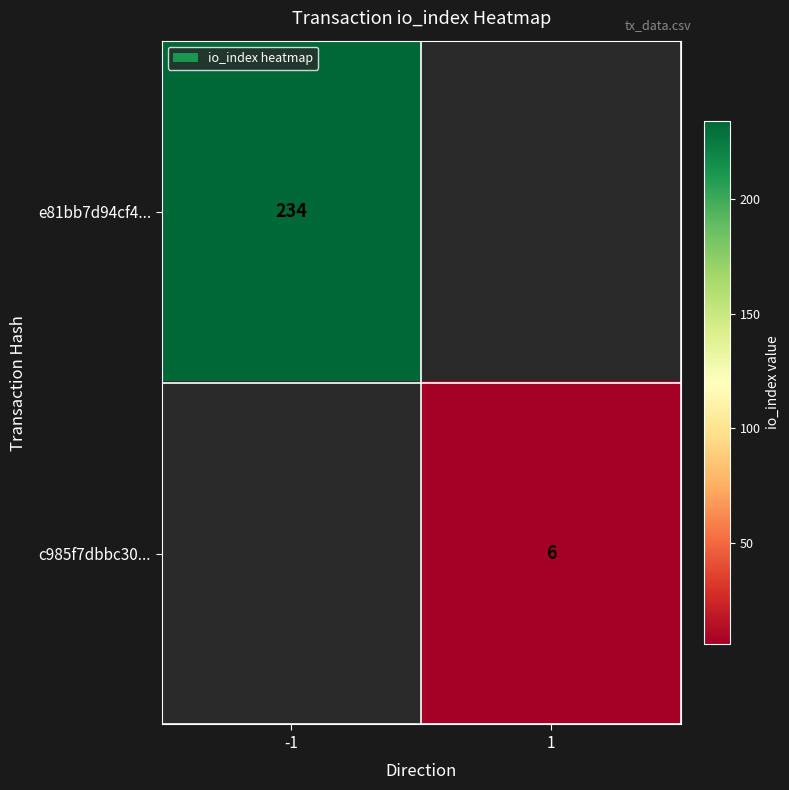

The value of e81bb7d94cf4... at -1 is 381. True or false?

False